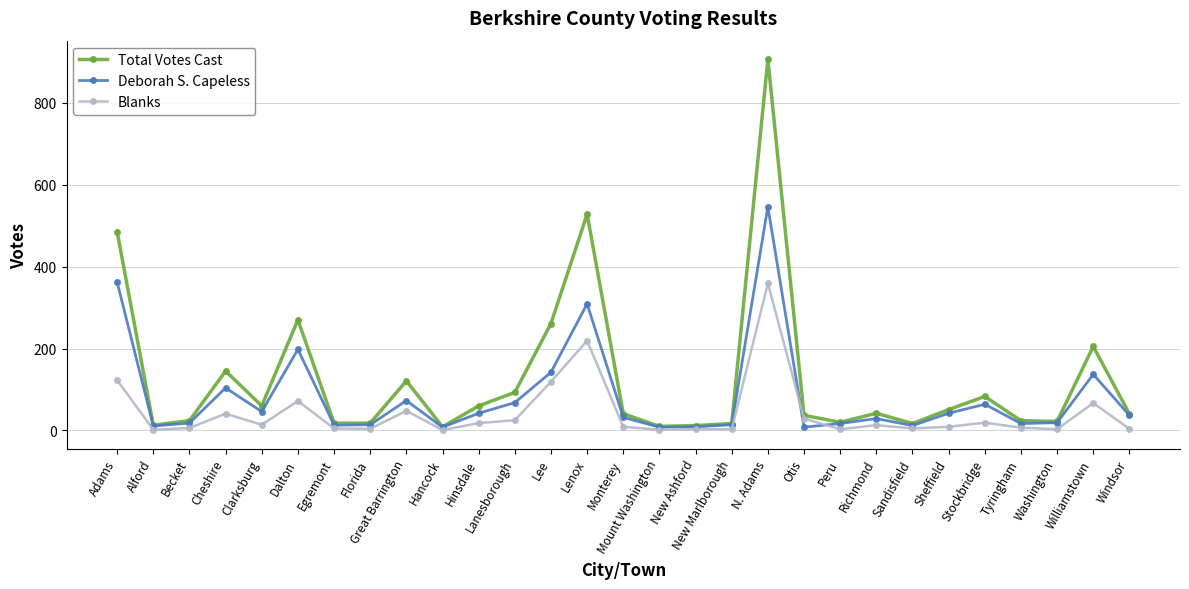

True or false: Total Votes Cast has a value of 41 at Monterey.

True